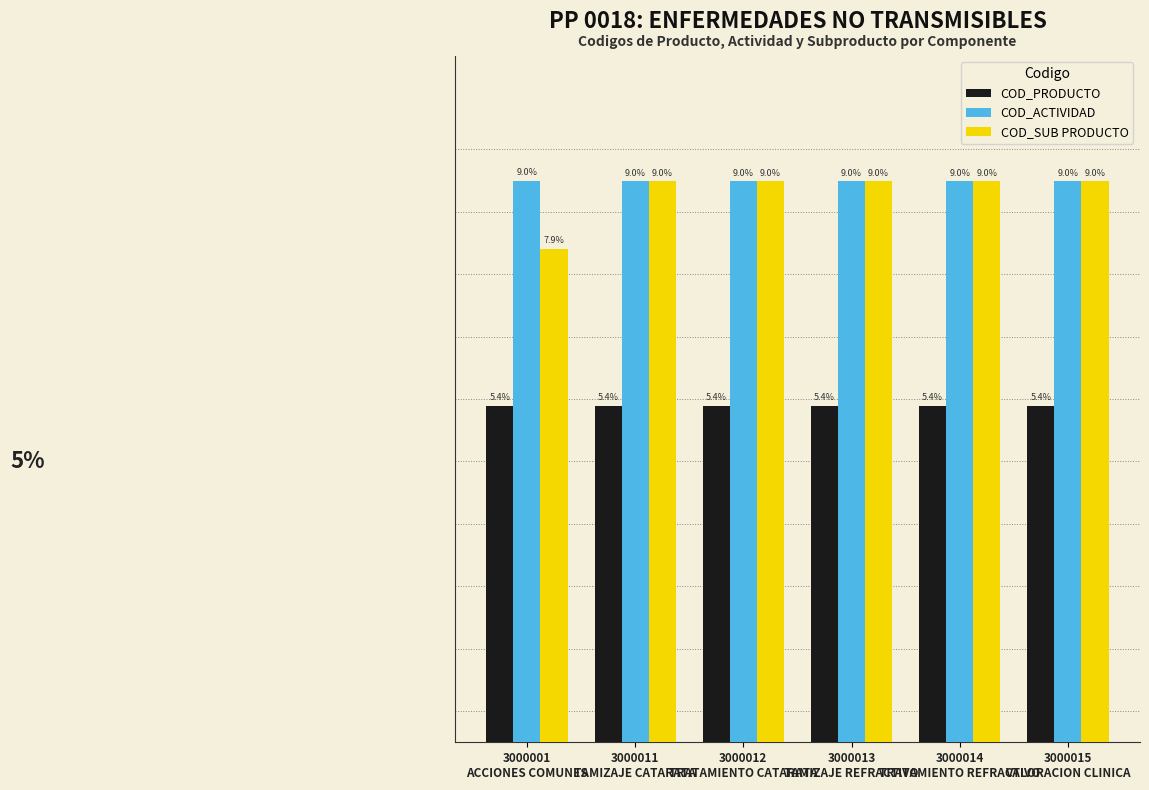

Which series has the largest range (max minus min)?

COD_SUB PRODUCTO